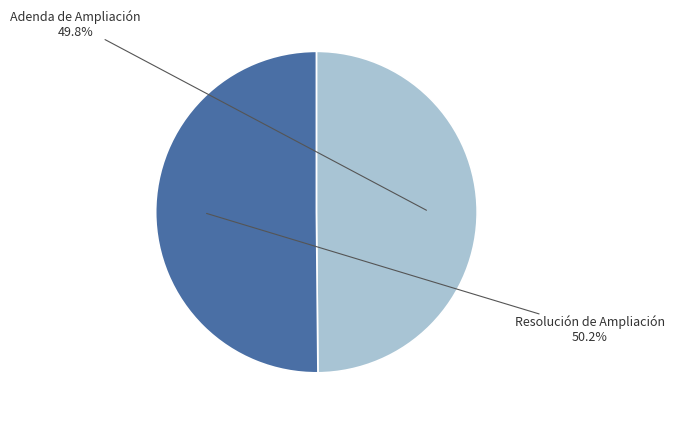

Does any single category account for the majority?

Yes